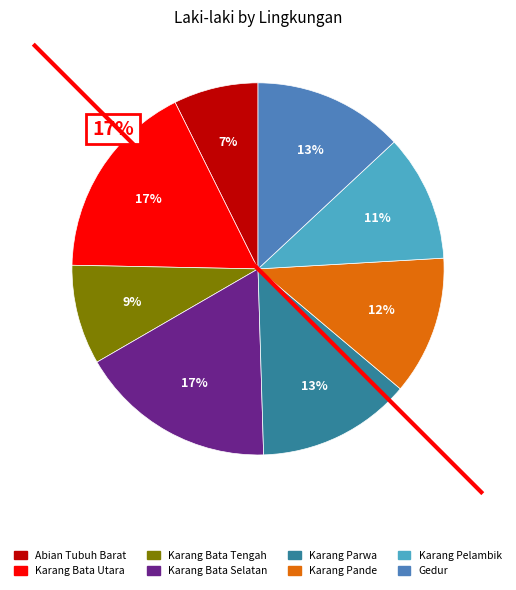

Rank the categories by value from highest to lowest.

Karang Bata Utara, Karang Bata Selatan, Karang Parwa, Gedur, Karang Pande, Karang Pelambik, Karang Bata Tengah, Abian Tubuh Barat